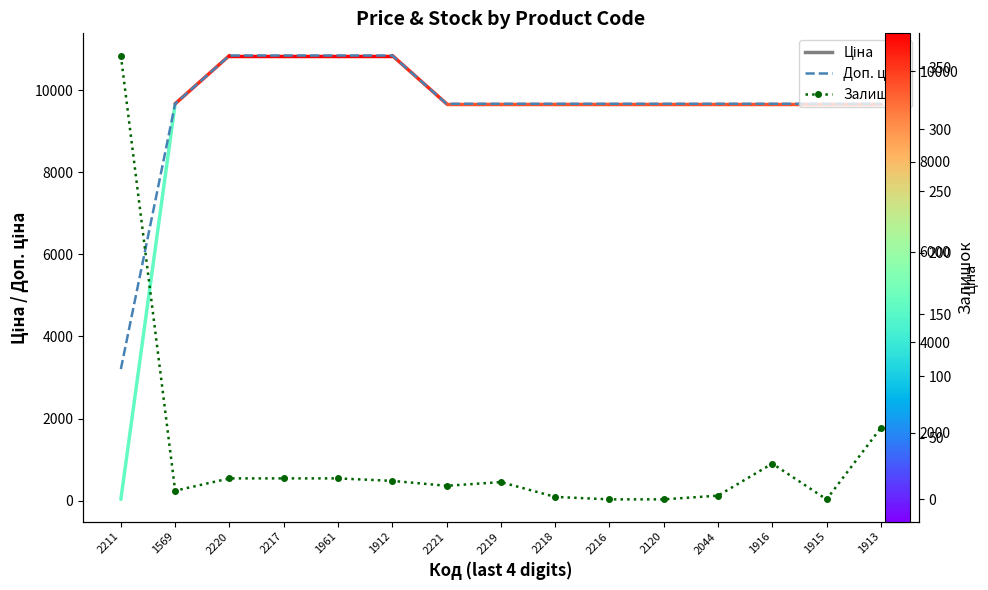

Read the Доп. ціна value at 1569.

9664.7